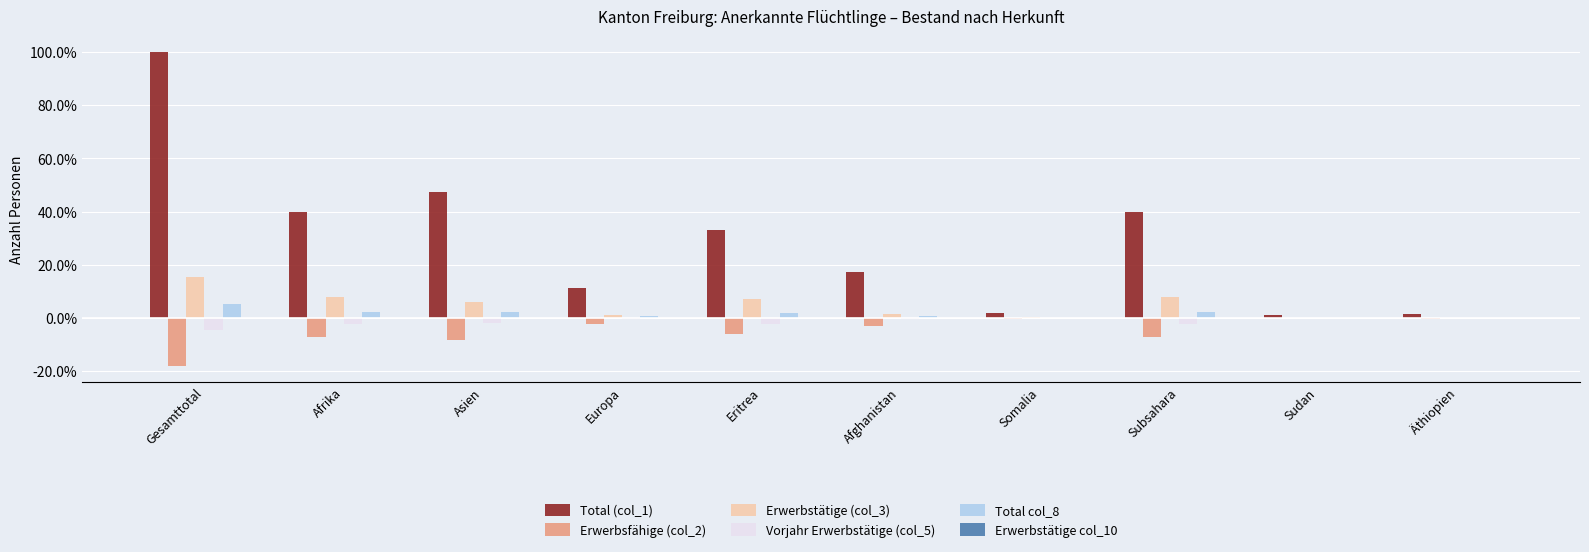

What is the greatest value displayed?

100.0